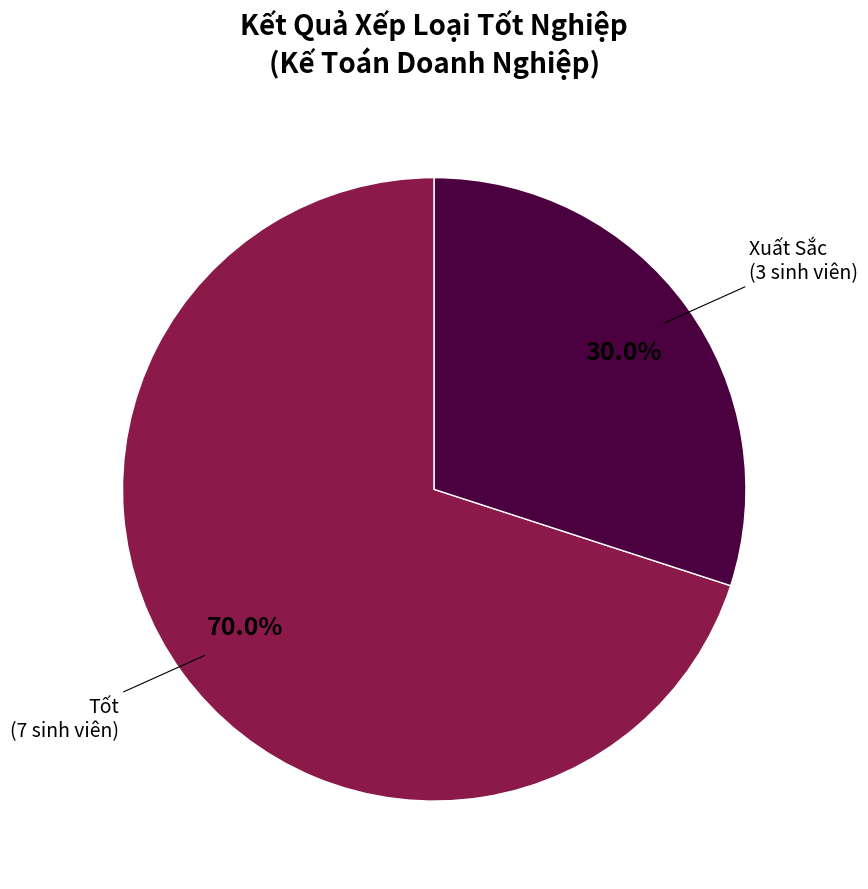

Does any single category account for the majority?

Yes